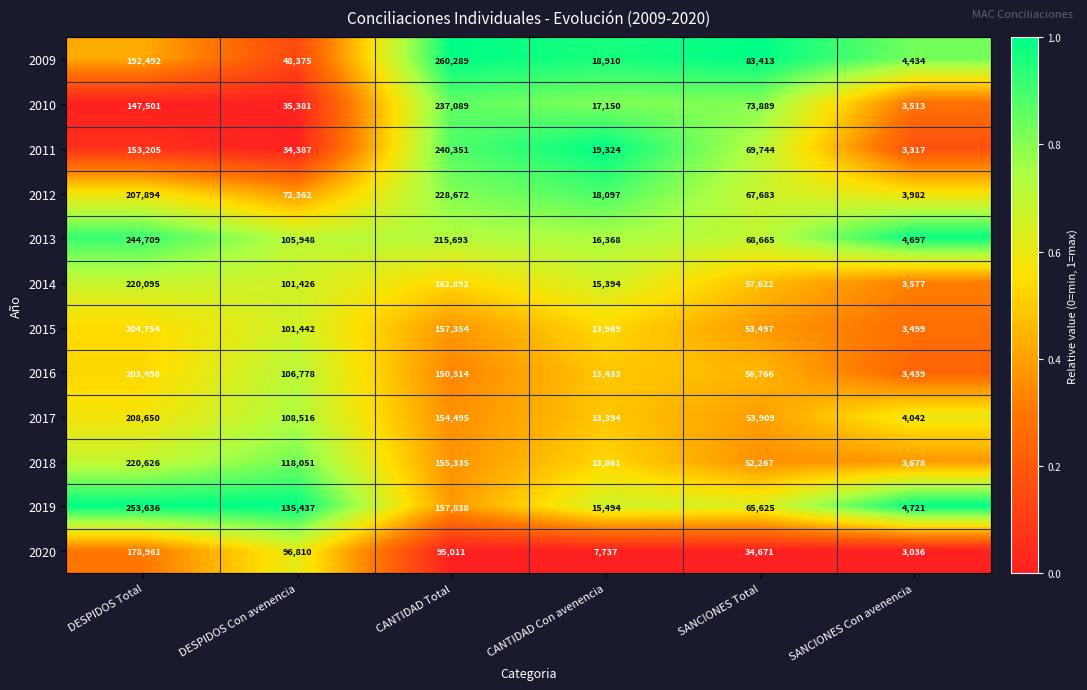

What is the smallest value displayed?

3036